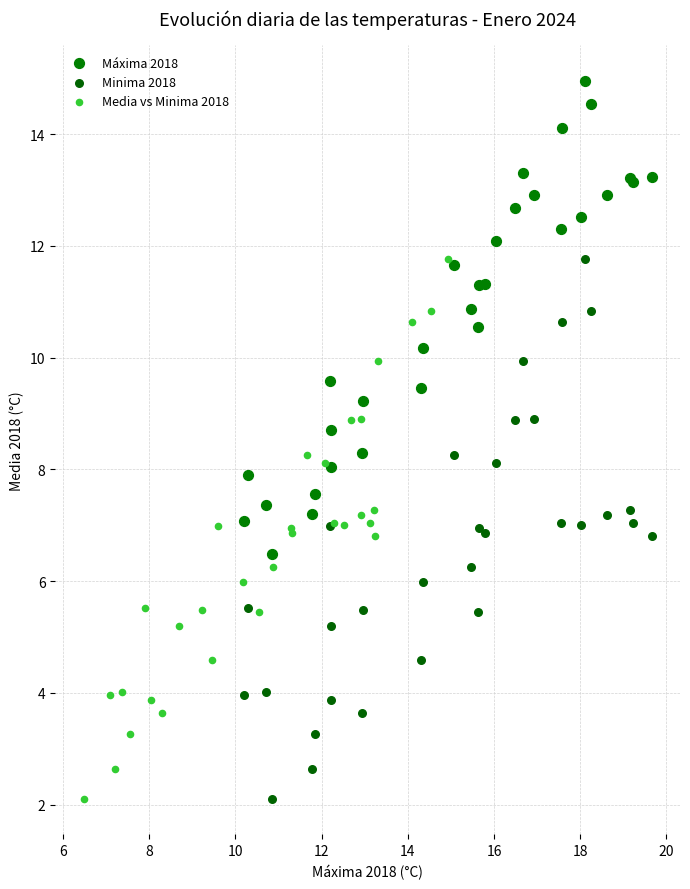

Which series contains the highest Y value?

Máxima 2018